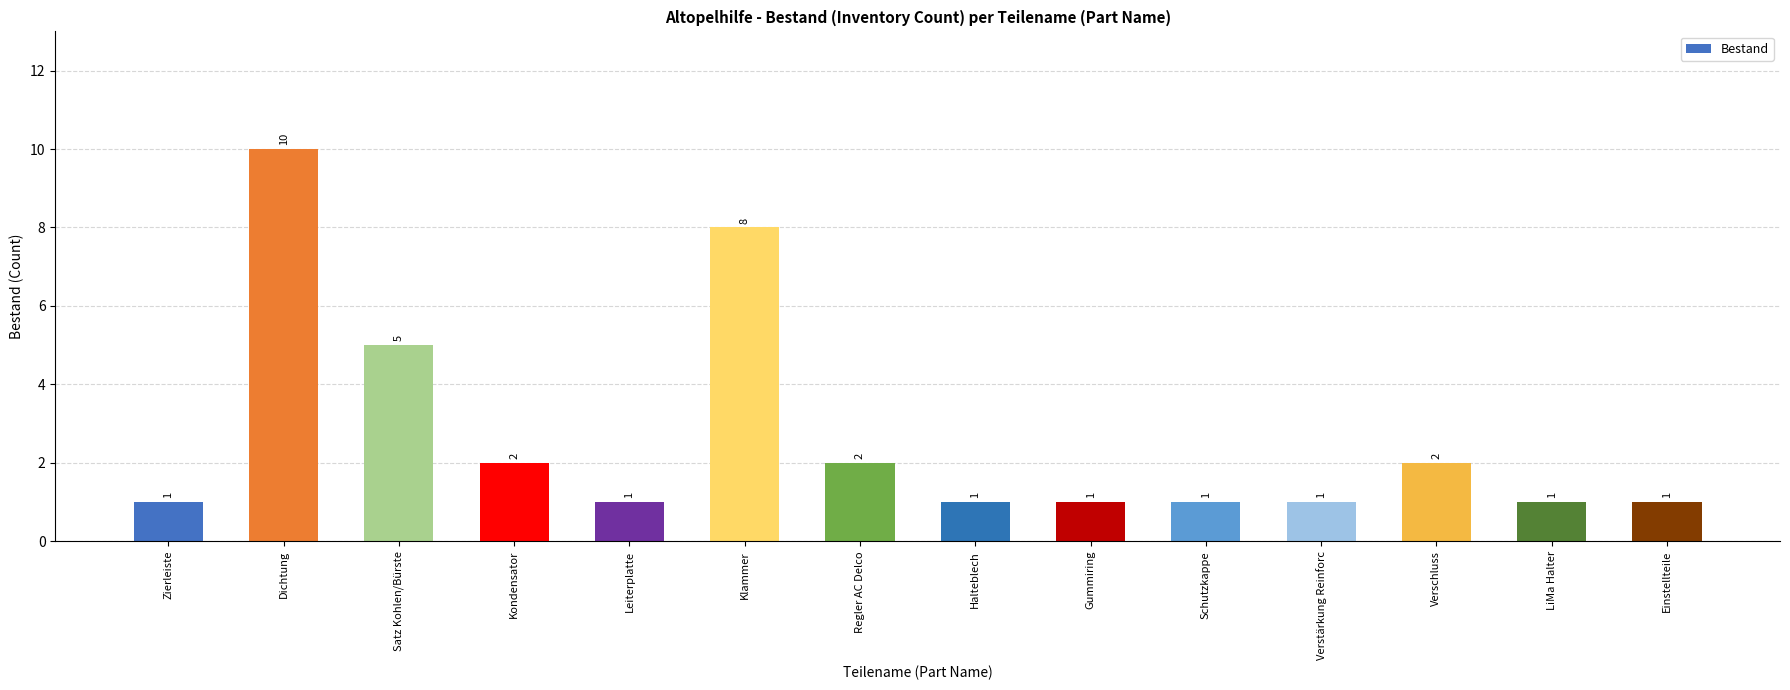

What is the approximate value at Satz Kohlen/Bürste?

5